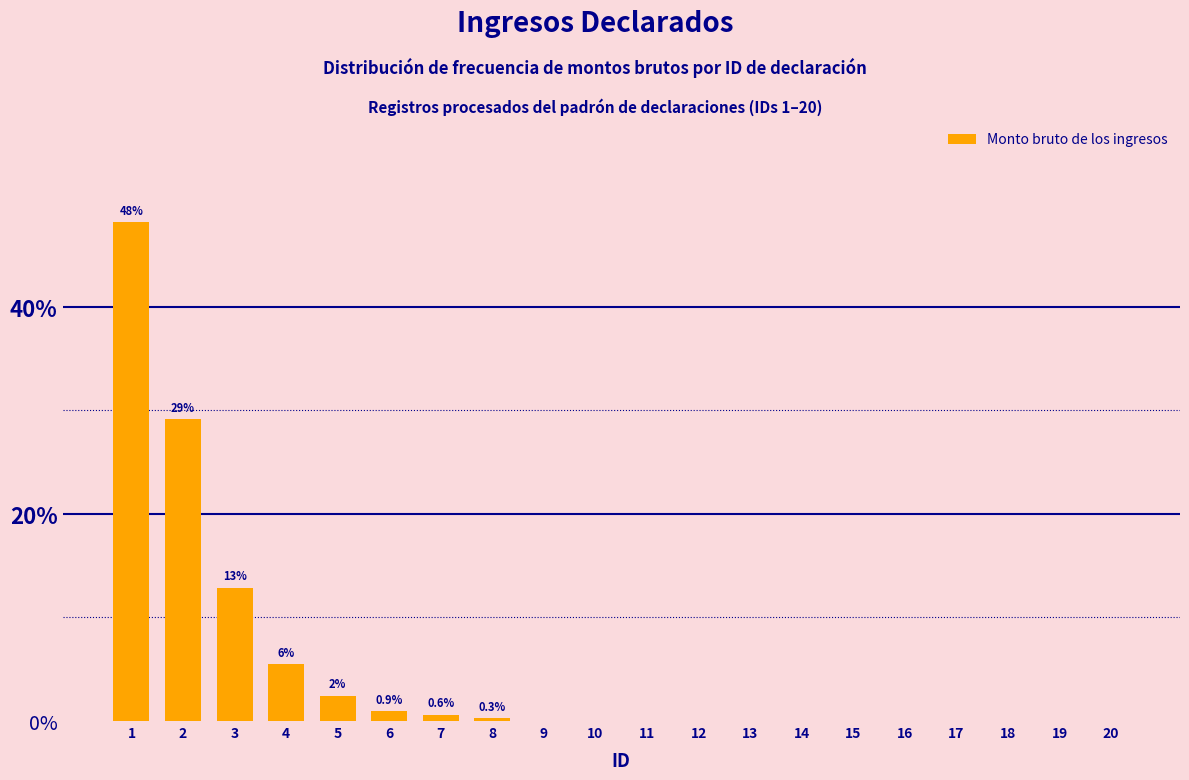

What is the sum of all values?

100.0